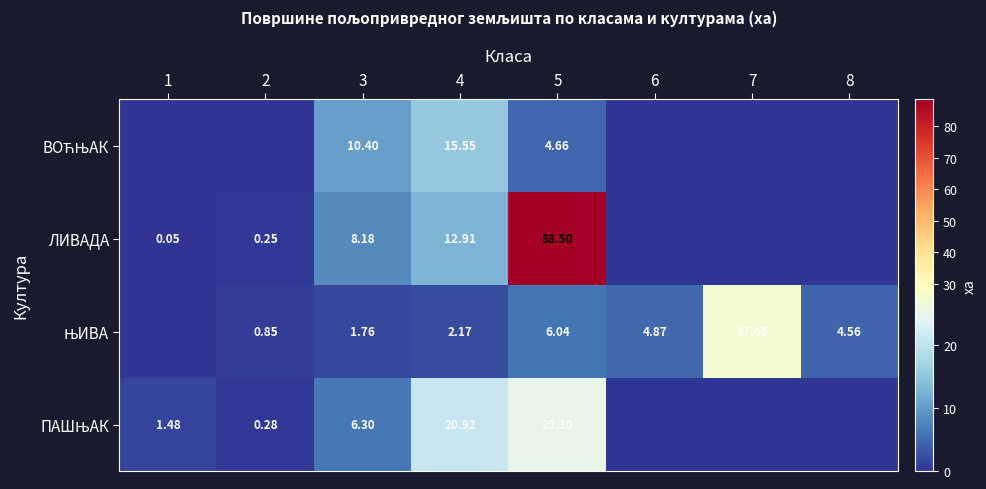

What is the difference between the ПАШЊАК values at 4 and 2?

20.6